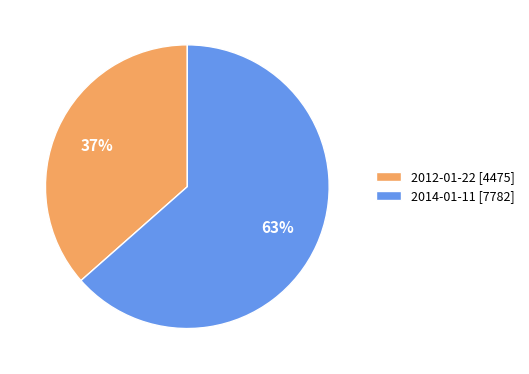

To the nearest percent, what is the average slice percentage?

50%